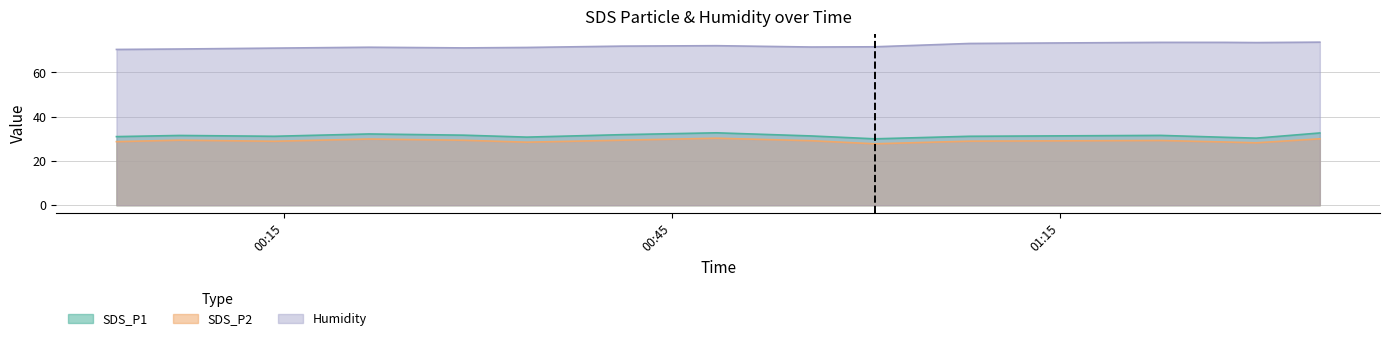

What is the difference between the highest and lowest values at 2021/03/07 00:55:46?

42.4